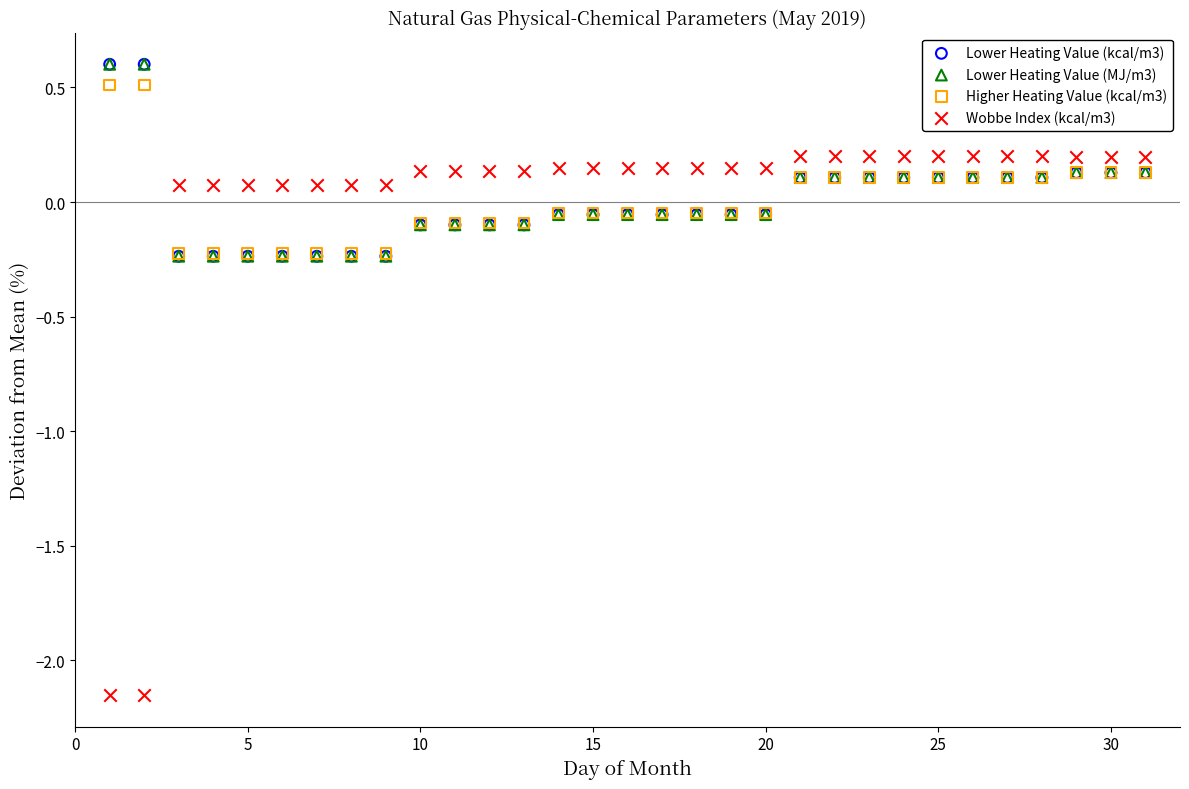

Which series has the largest Y range (max minus min)?

Wobbe Index (kcal/m3)